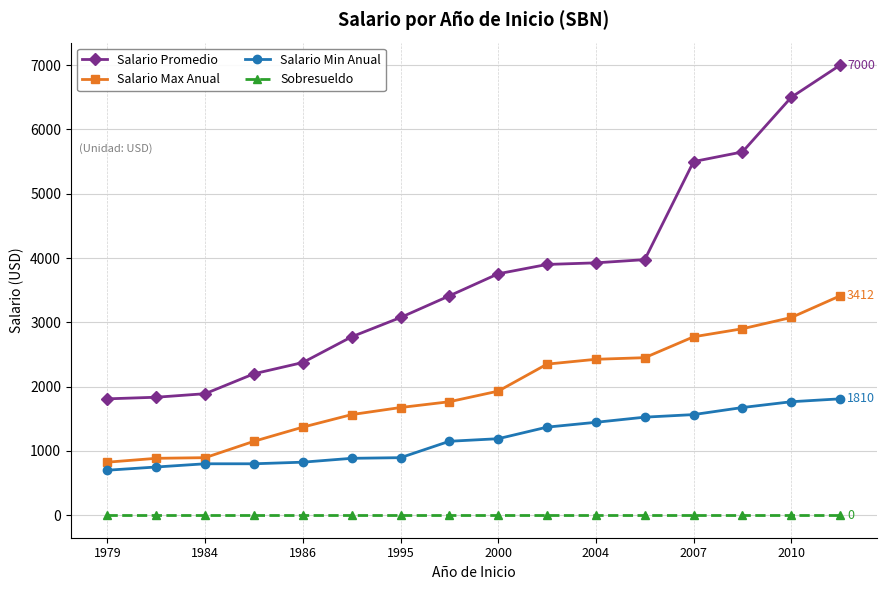

List the series in order of their overall mean, lowest first.

Sobresueldo, Salario Min Anual, Salario Max Anual, Salario Promedio